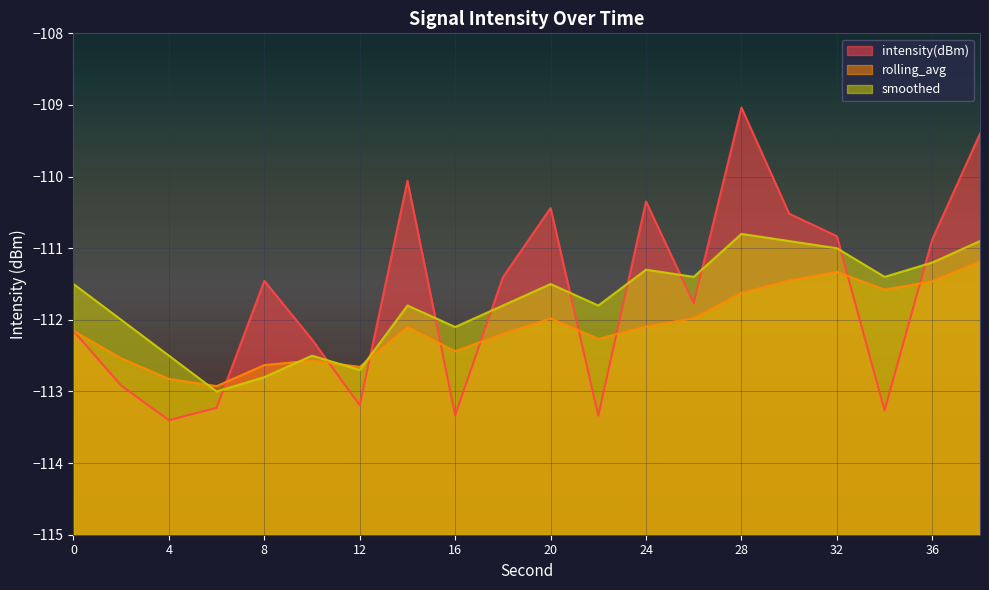

Does the chart display data point markers on the line(s)?

No